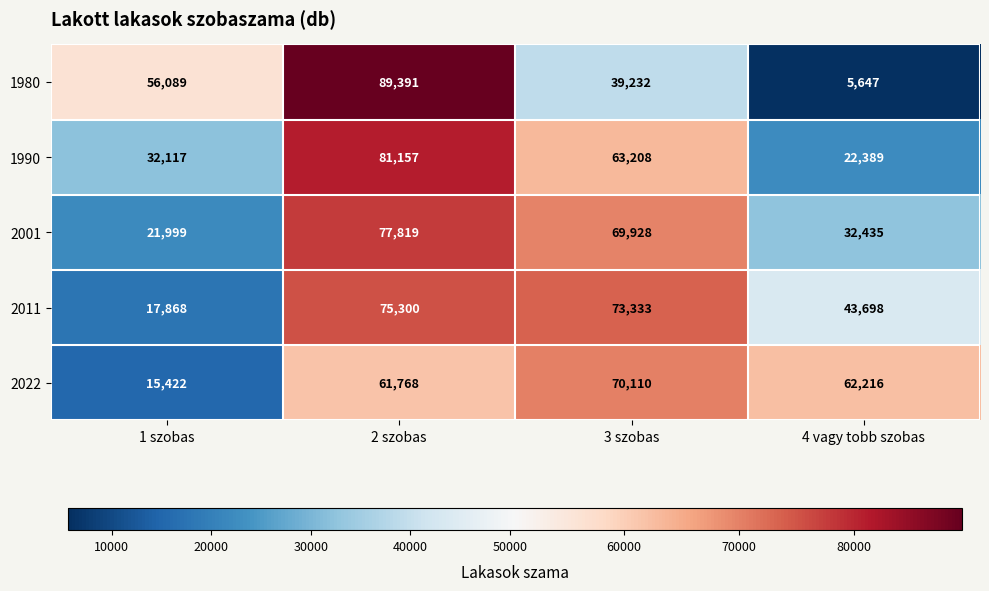

What is the difference between the 2022 values at 1 szobas and 3 szobas?

54688